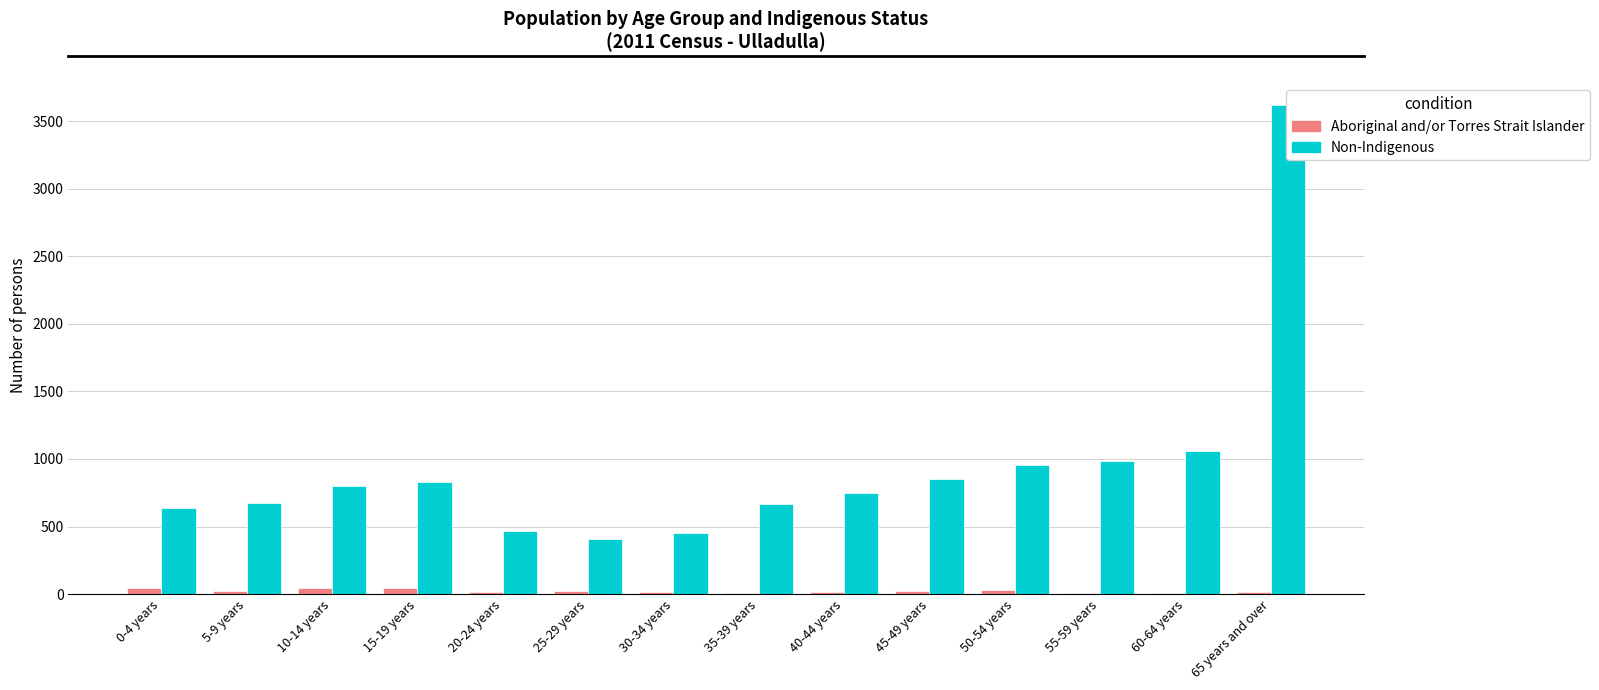

Which series has the widest spread of values?

Non-Indigenous